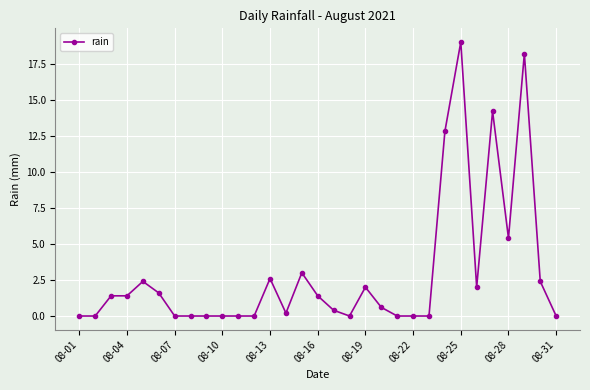

True or false: the data has more than 2 interior local peaks.

True